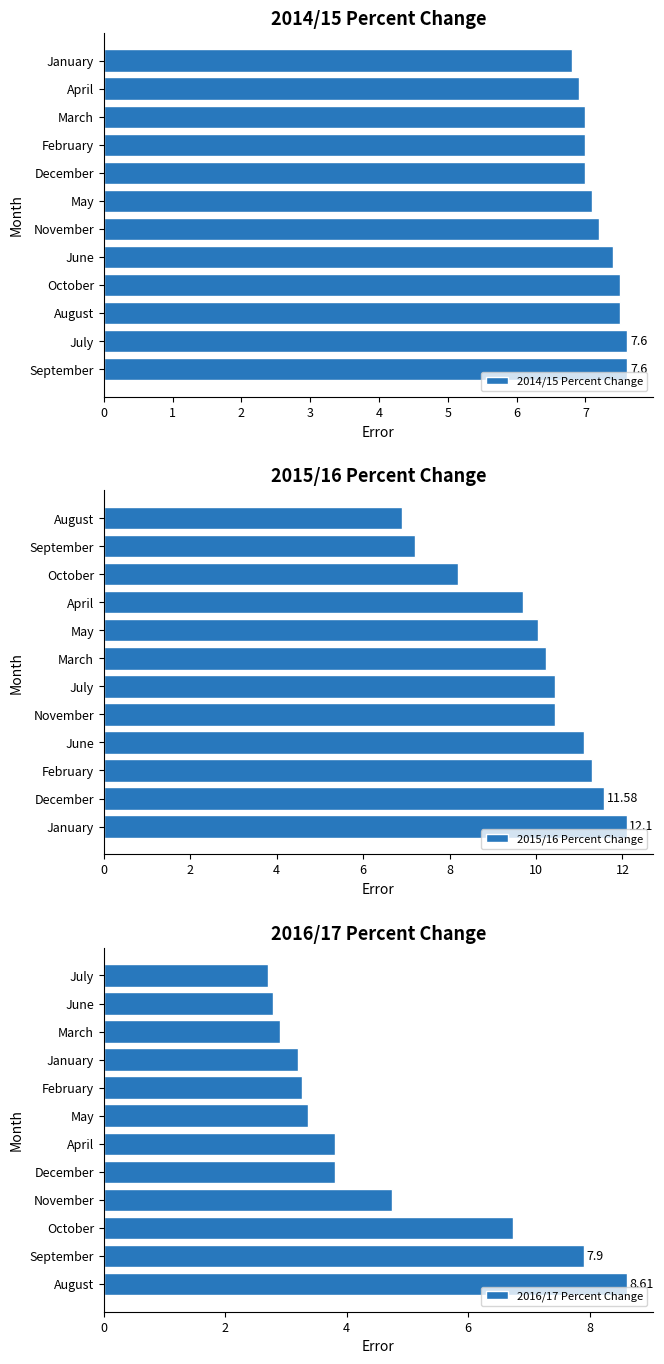

Rank the categories by 2014/15 Percent Change value from highest to lowest.

0, 1, 2, 3, 4, 5, 6, 7, 8, 9, 10, 11